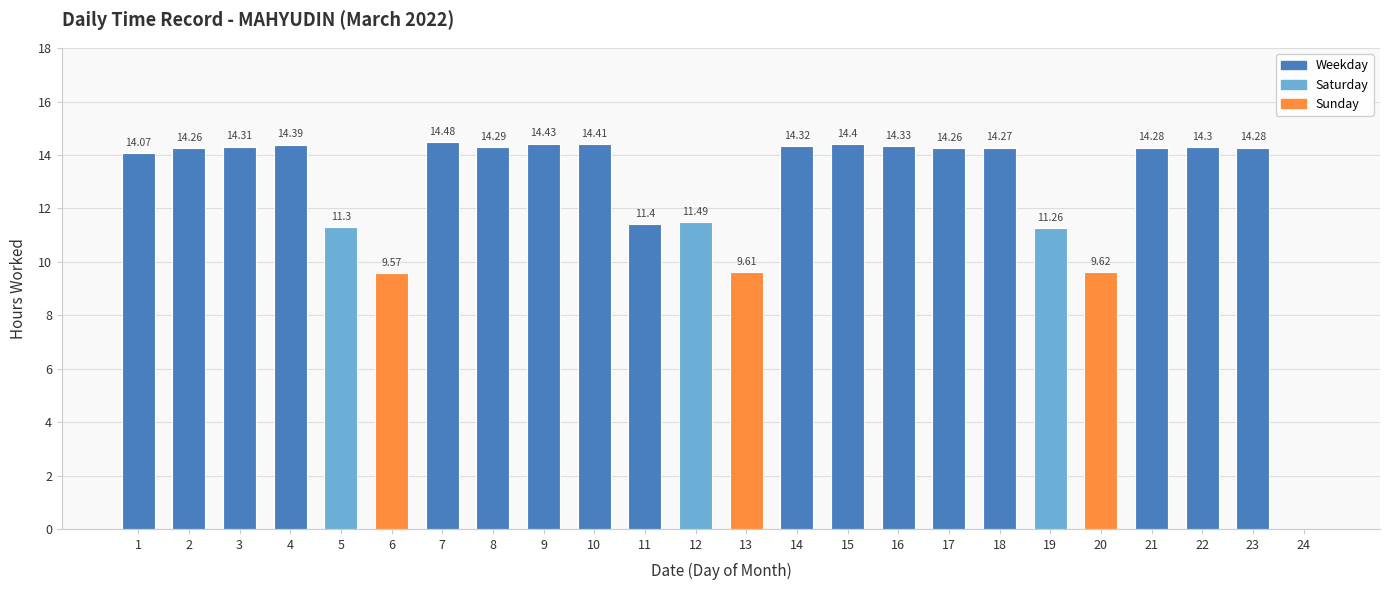

What is the average value?

12.6